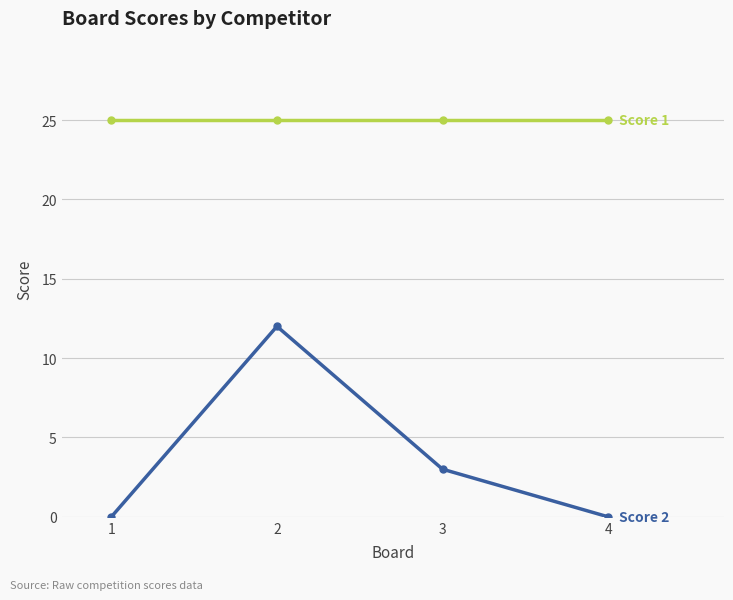

What is the total value across all series at 4?

25